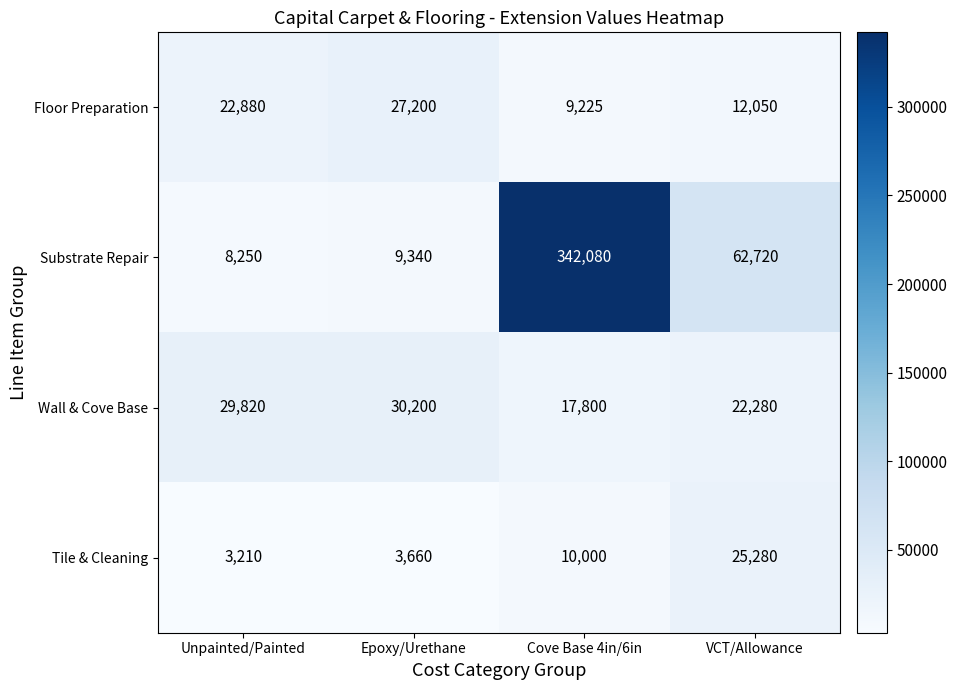

What is the smallest value displayed?

3210